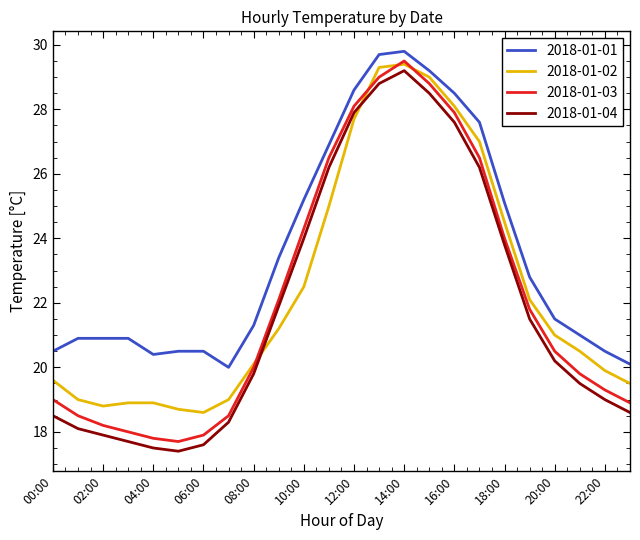

What is the smallest value displayed?

17.4